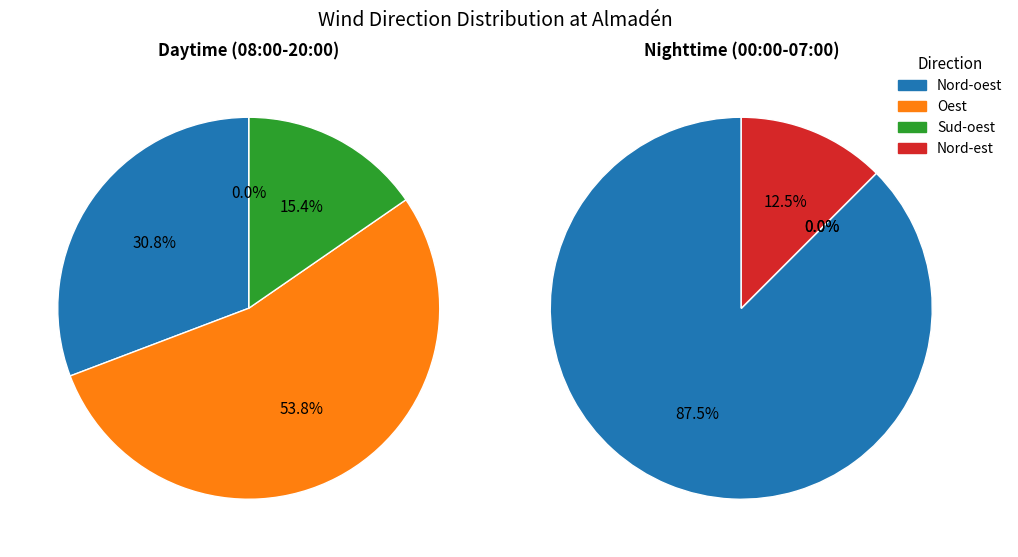

Rank the categories by value from highest to lowest.

Nord-oest, Oest, Sud-oest, Nord-est